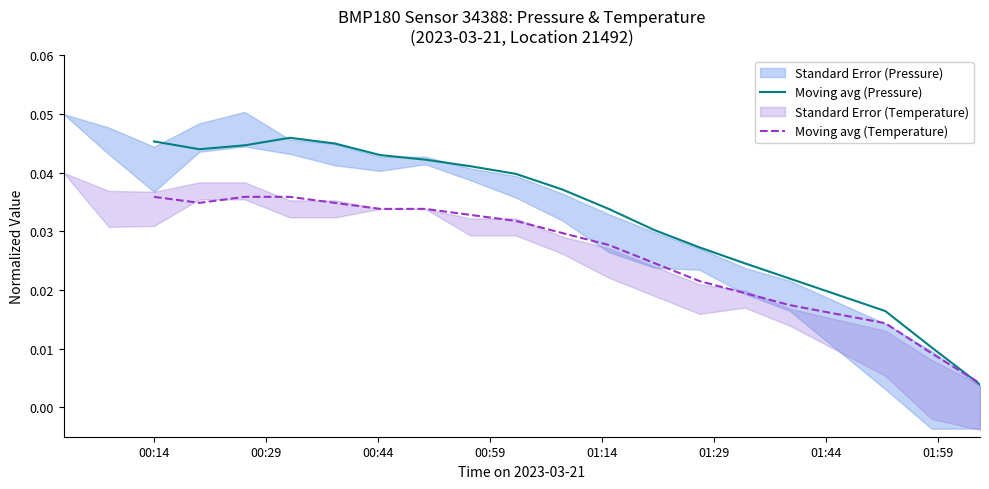

True or false: Moving avg (Pressure) and Moving avg (Temperature) cross at least once.

True